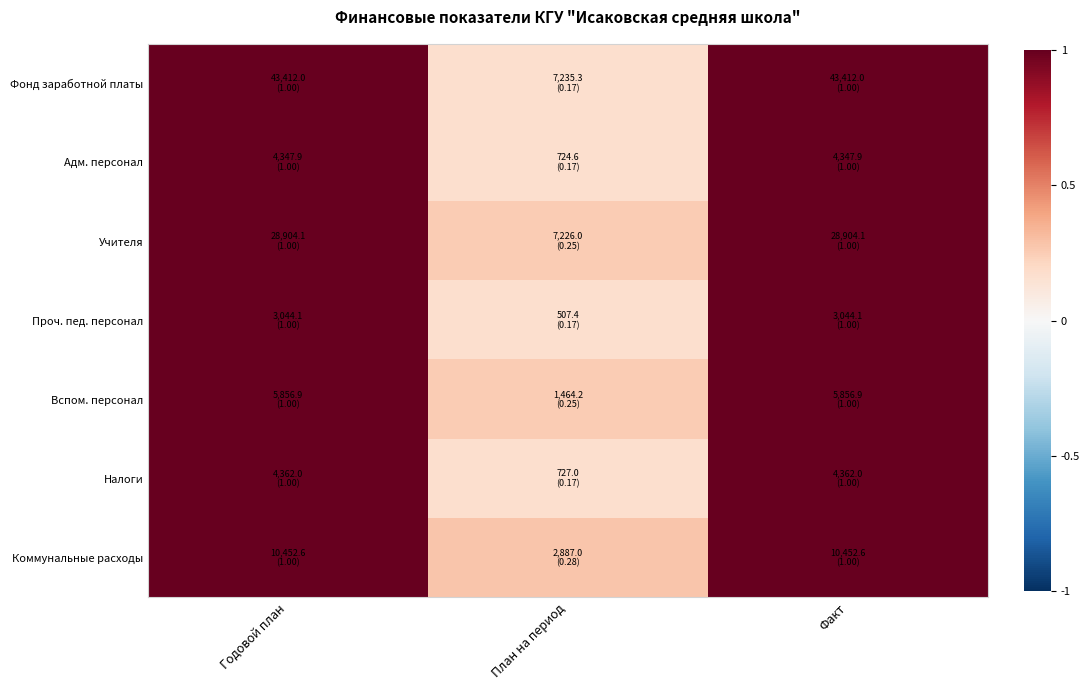

What is the minimum value shown in the chart?

0.2